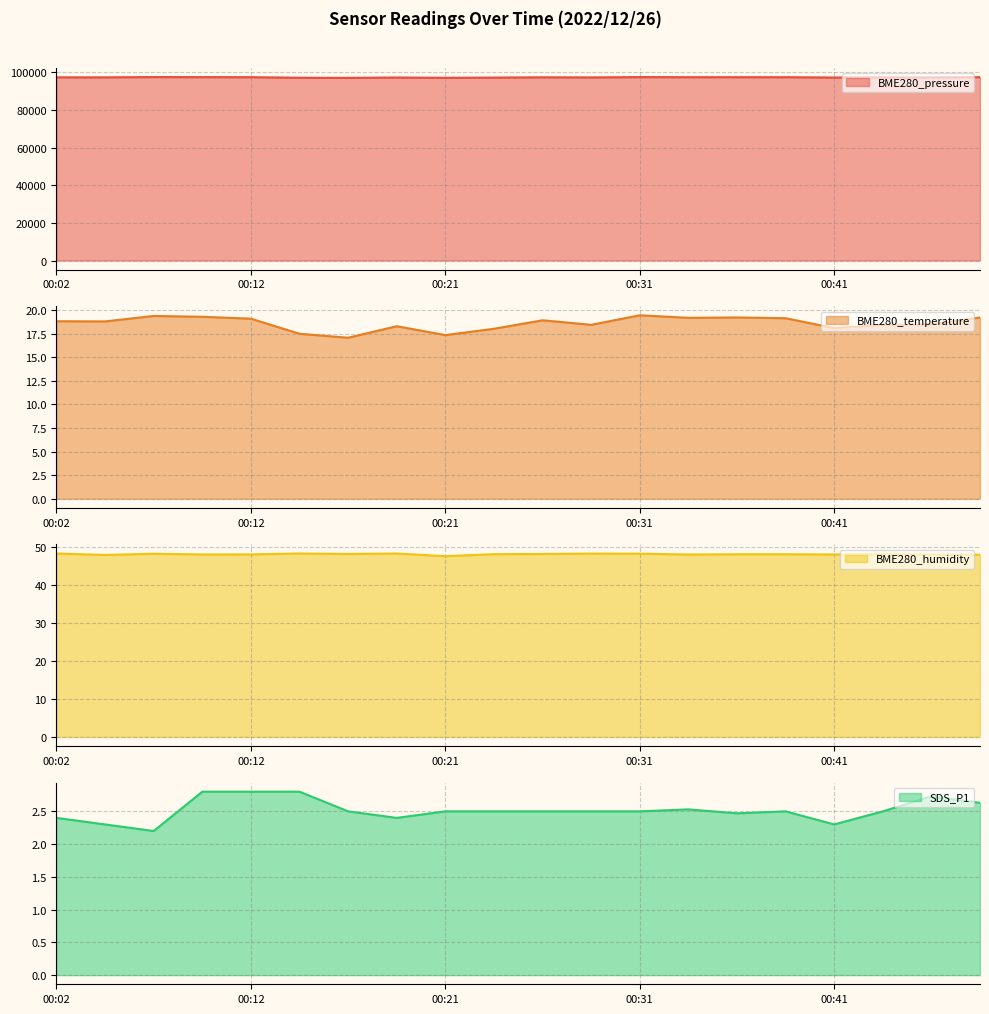

How many data points in BME280_temperature are less than 18?

3